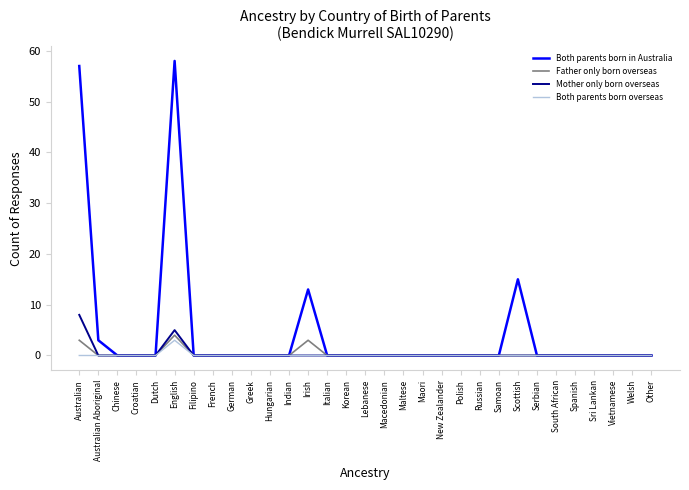

What is the maximum value shown in the chart?

58